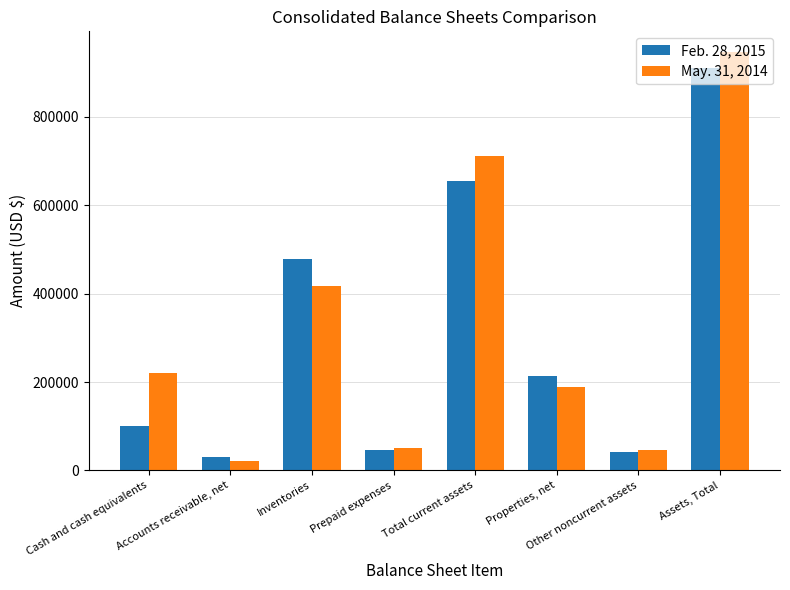

What is the spread (max minus min) of values at Properties, net?

26244